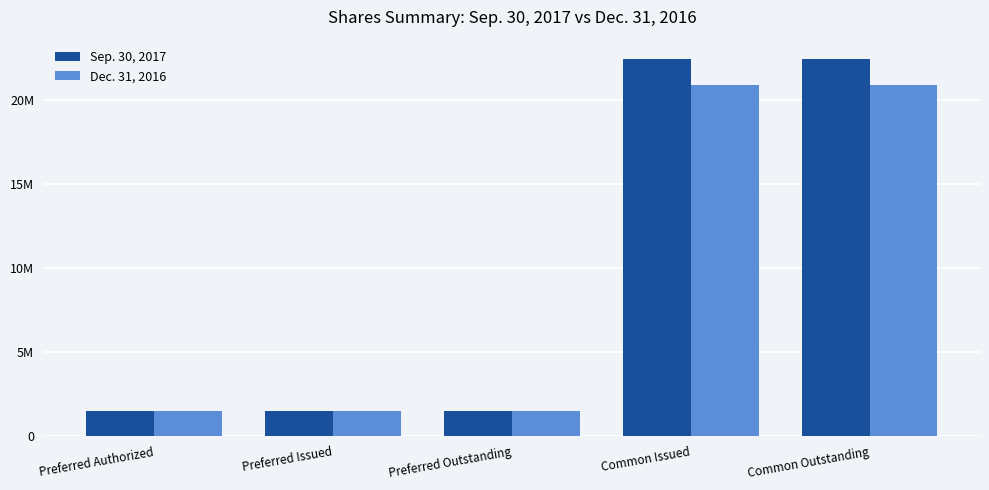

What are all the series names shown in the legend?

Sep. 30, 2017, Dec. 31, 2016